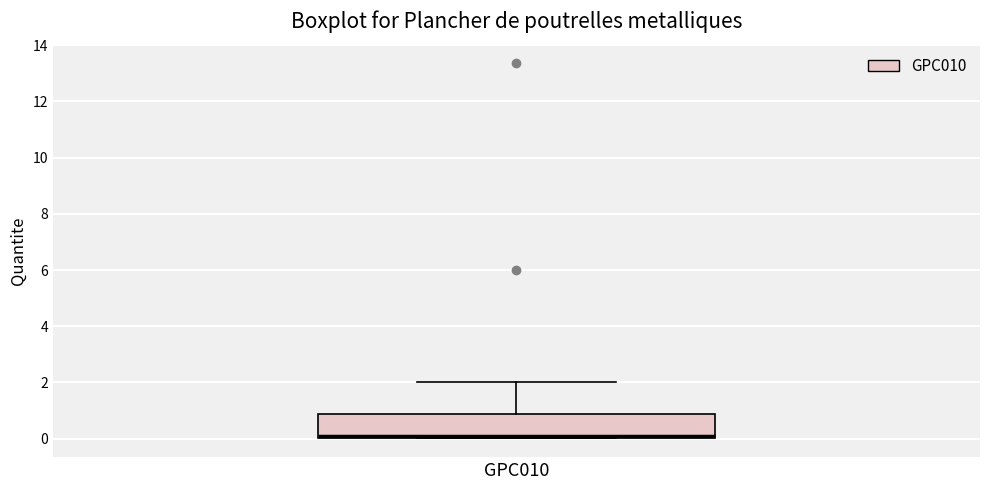

Transcribe this box plot: give where the median line is, the range the box spans, and where the two whiskers end, as read against the y-axis. The values are not printed on the chart, so give them approximately, as read against the axis.

median 0.0 (drawn on the box's lower edge), box 0.0 to 0.8, whiskers 0.0 to 2.0